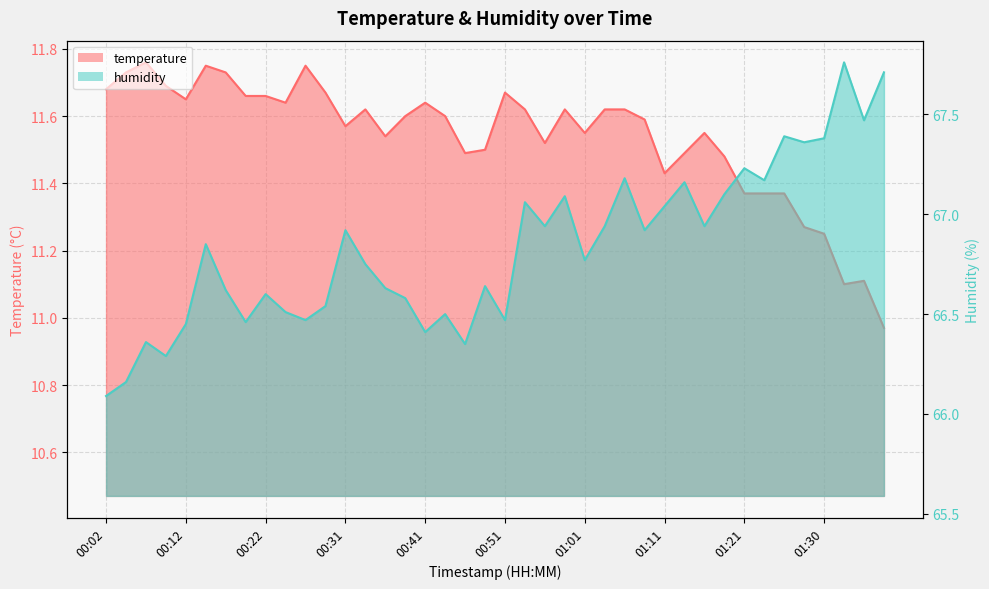

What is the average value of the humidity series?

66.8